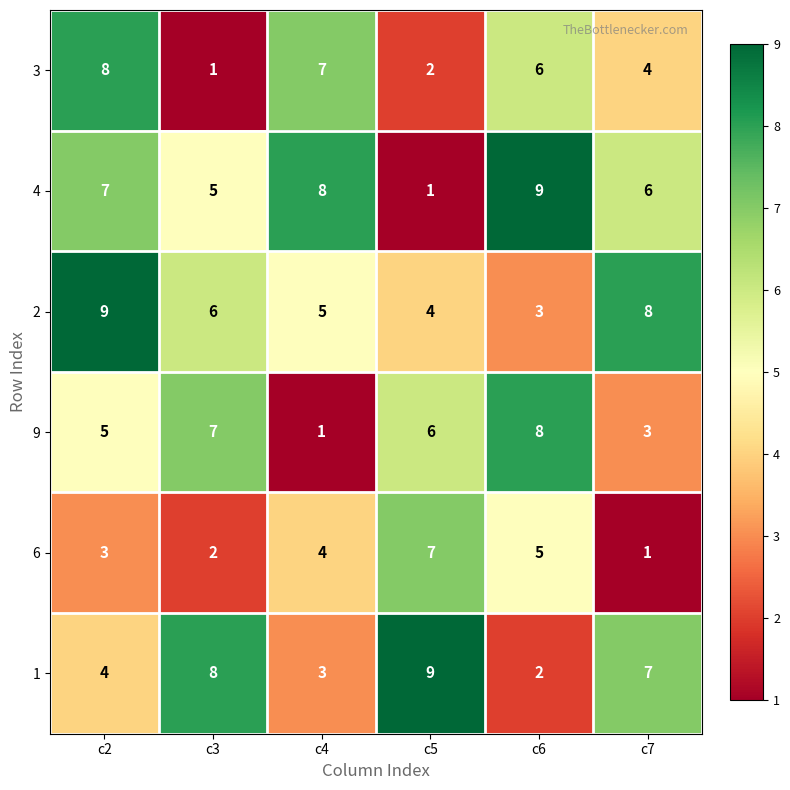

What is the average value of the 1 series?

6